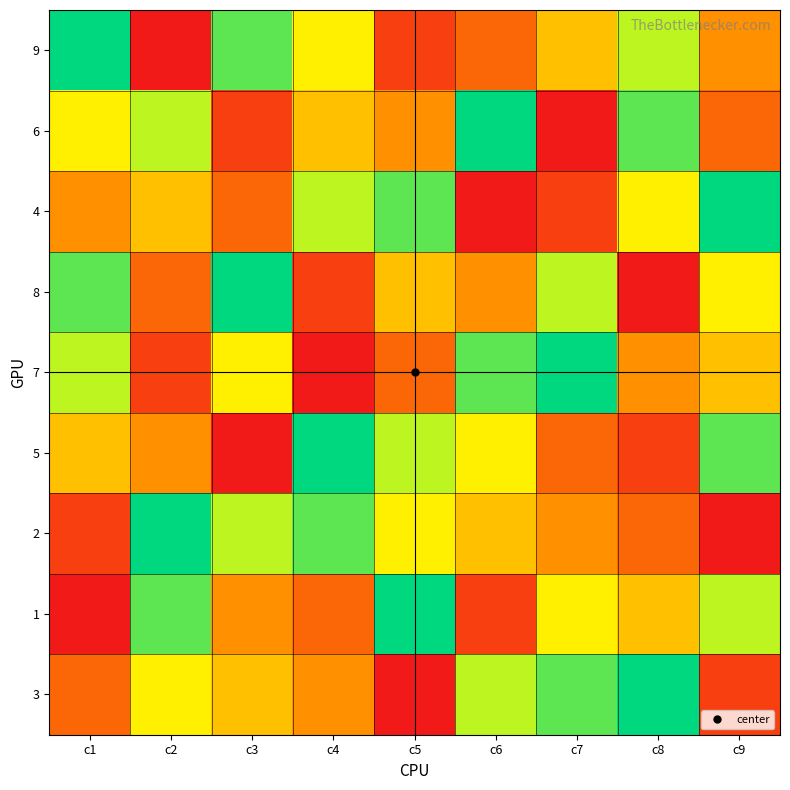

At how many categories does at least one series exceed 5?

9